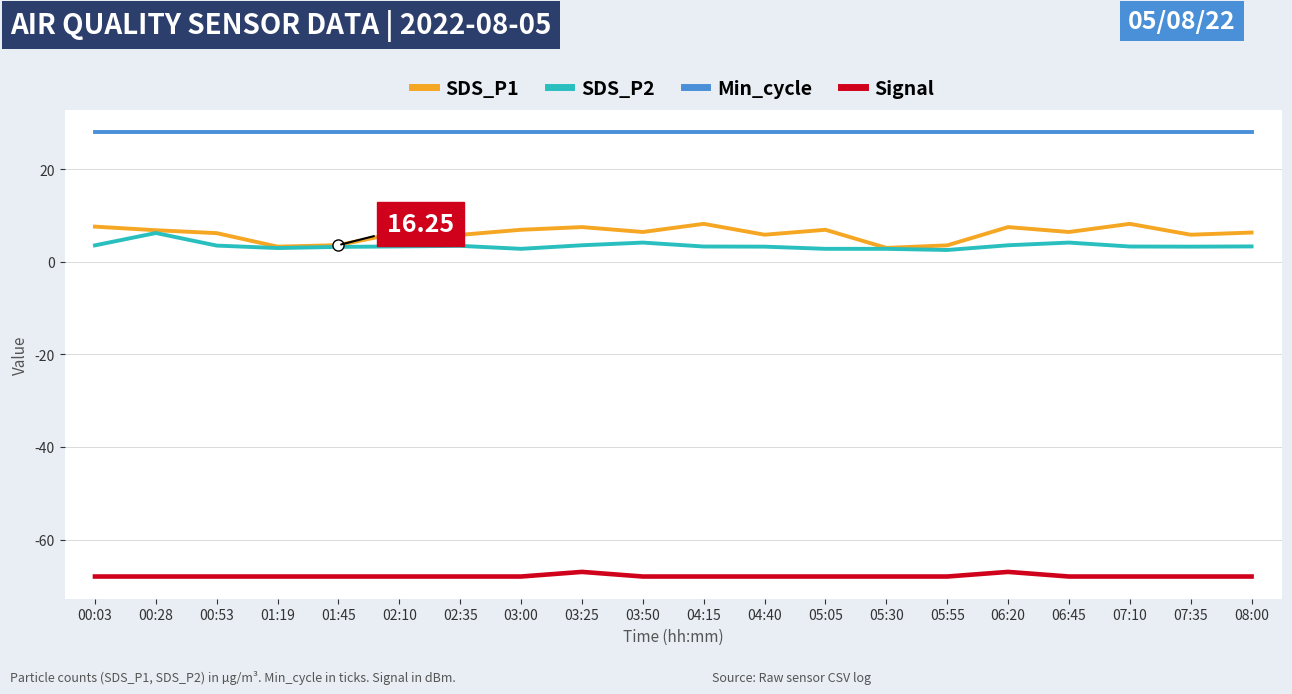

True or false: Signal and Min_cycle cross at least once.

False